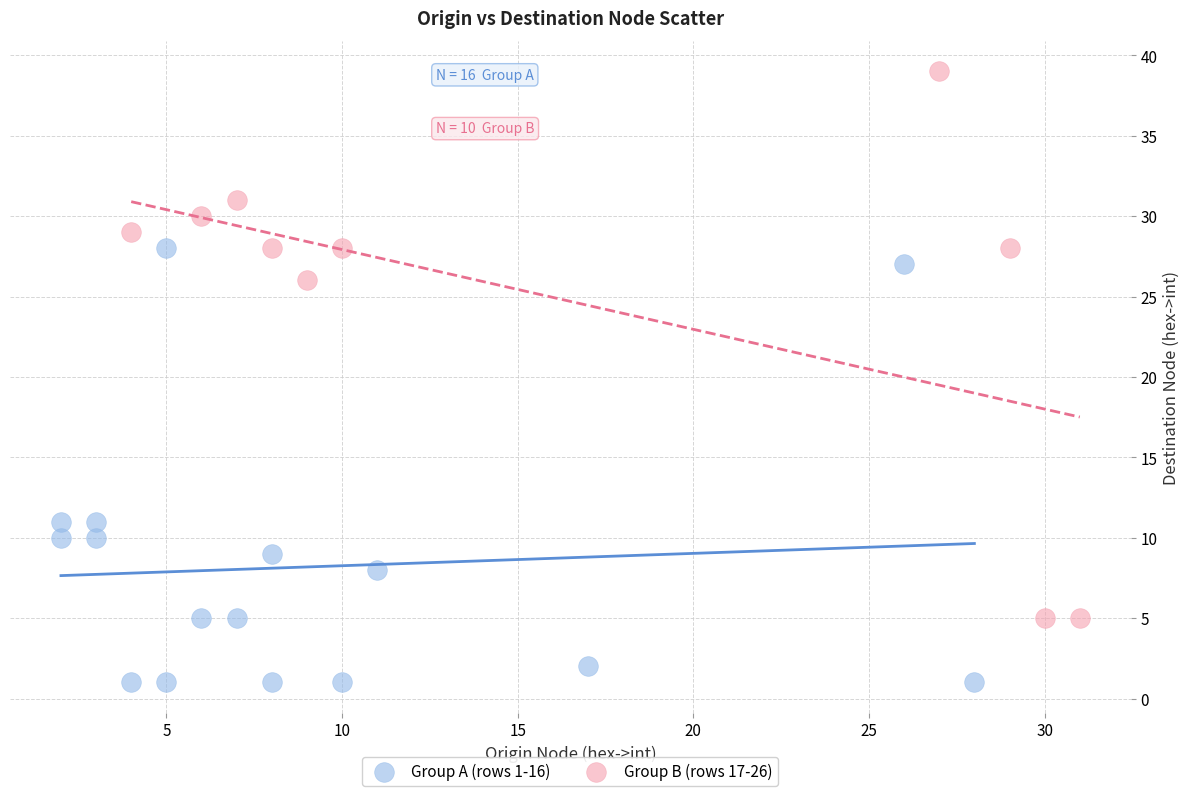

Which series reaches the maximum Y coordinate?

Group B (rows 17-26)